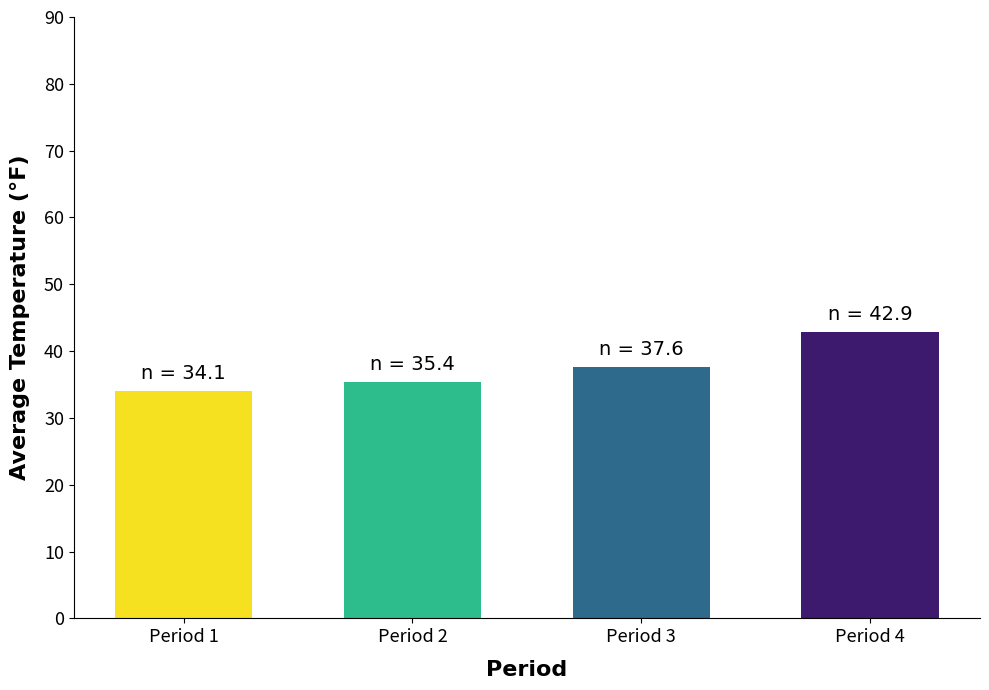

List the labels in order of value, smallest first.

Period 1, Period 2, Period 3, Period 4